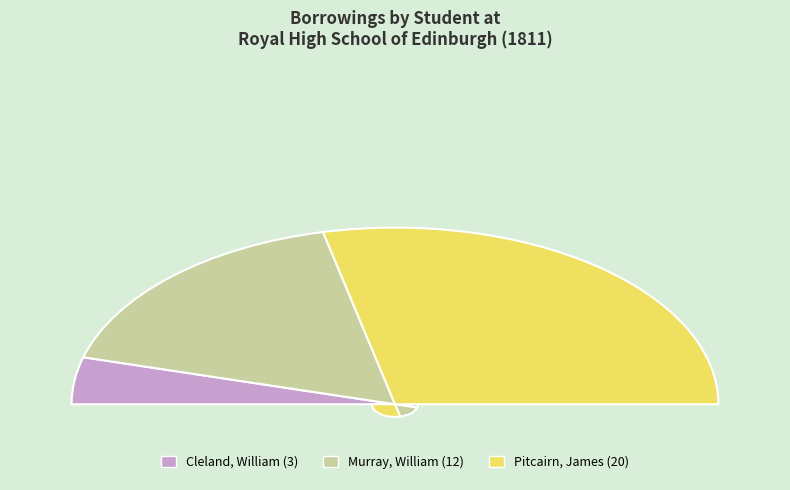

How many segments does this pie chart have?

3